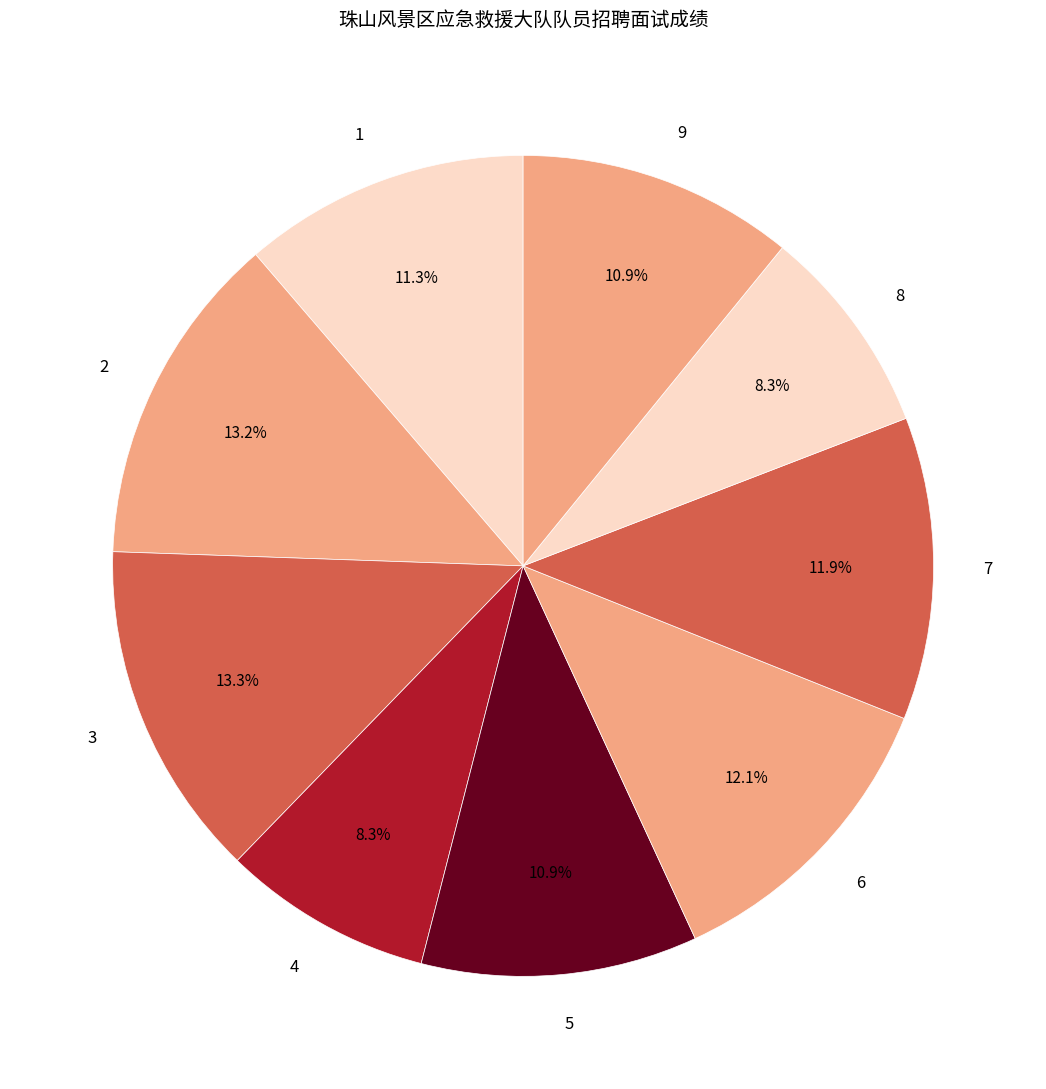

Is there any slice that represents more than half of the pie?

No